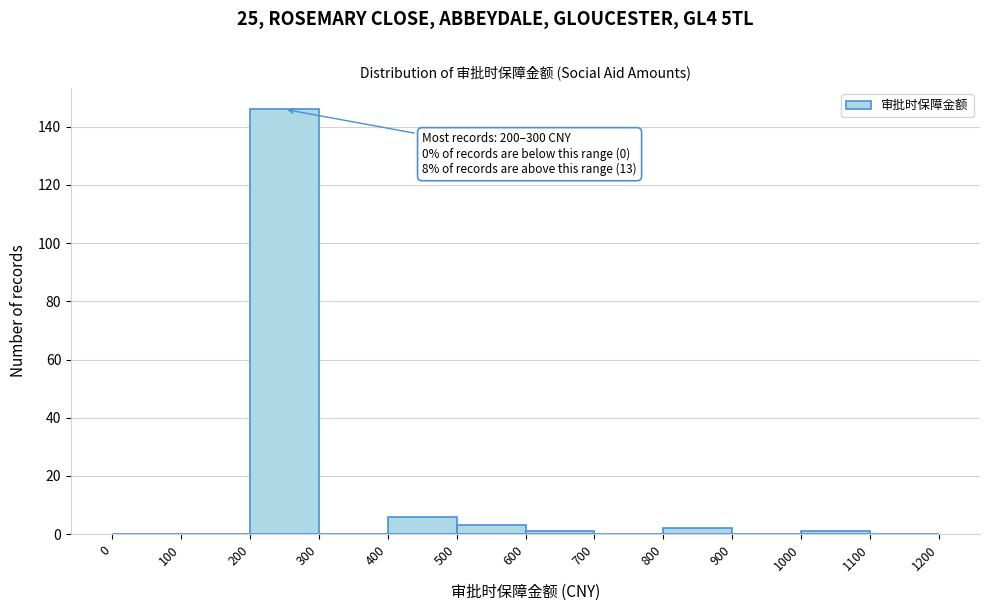

Which range on the x-axis has the tallest bar?

200 to 300